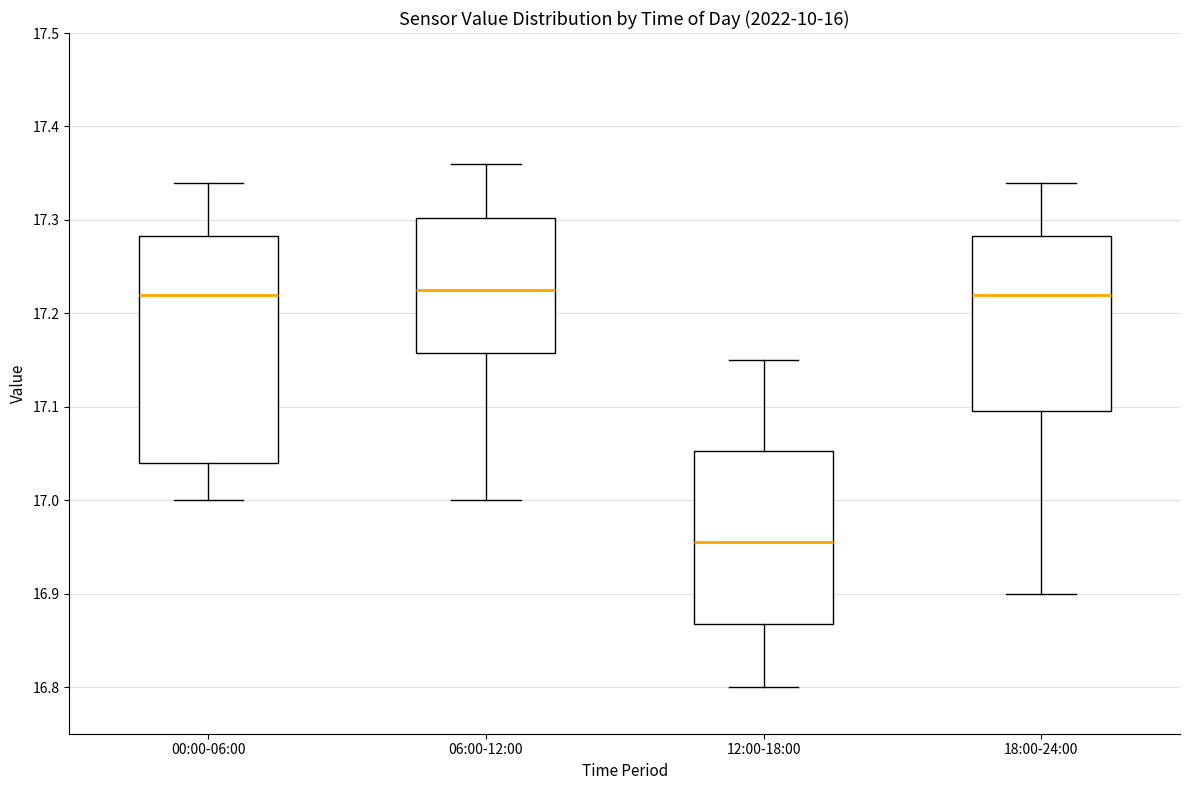

Reading left to right, read every box against the y-axis: the position of its median line, the range the box covers, and the ends of its whiskers. The values are not printed on the chart, so give them approximately, as read against the axis.

00:00-06:00: median 17.22, box 17.04 to 17.28, whiskers 17.00 to 17.34
06:00-12:00: median 17.23, box 17.16 to 17.30, whiskers 17.00 to 17.36
12:00-18:00: median 16.96, box 16.87 to 17.05, whiskers 16.80 to 17.15
18:00-24:00: median 17.22, box 17.10 to 17.28, whiskers 16.90 to 17.34